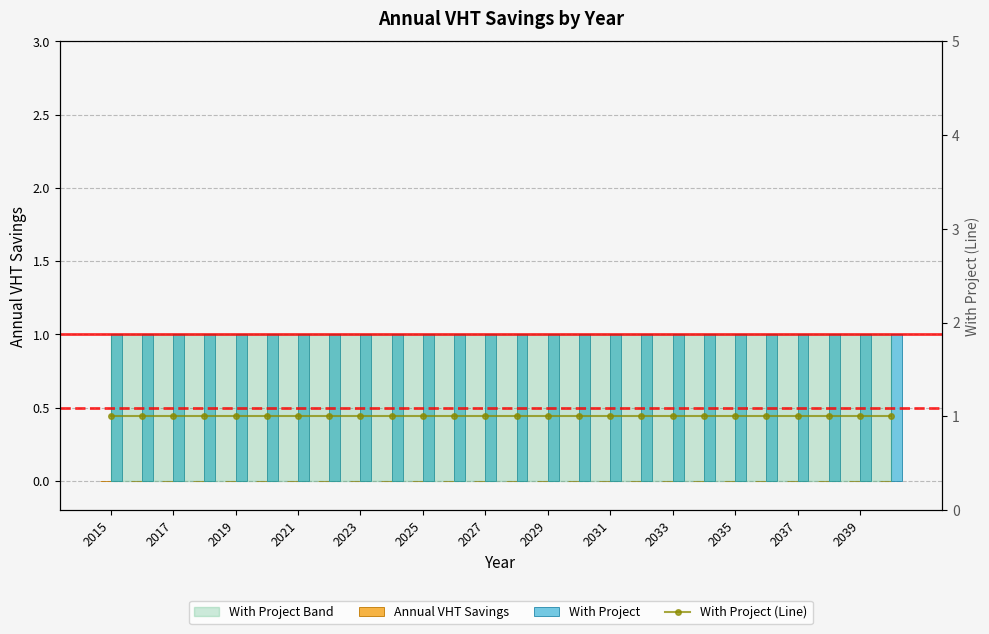

What is the lowest value of the With Project (Line) series?

1